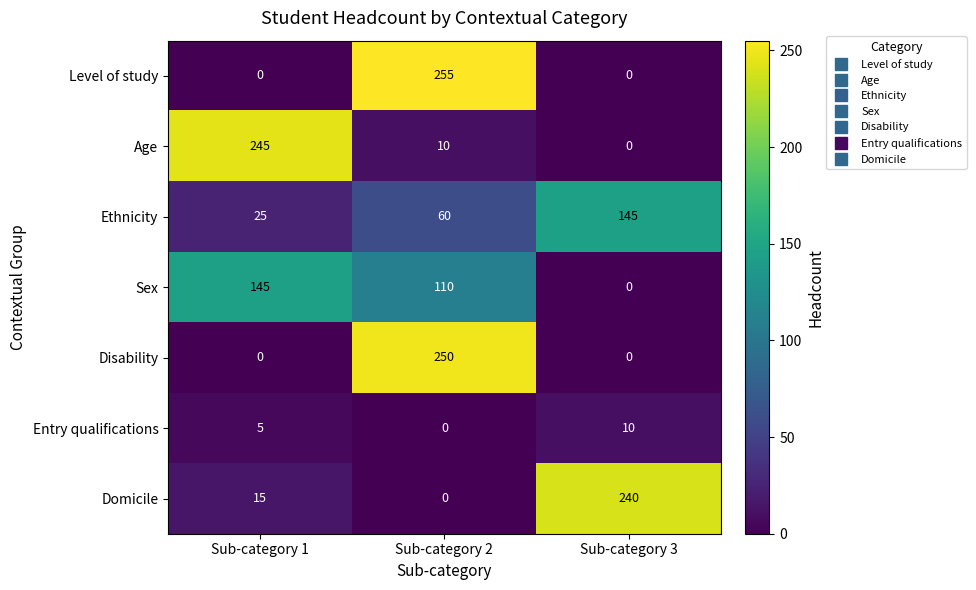

What is the maximum value for Sex?

145